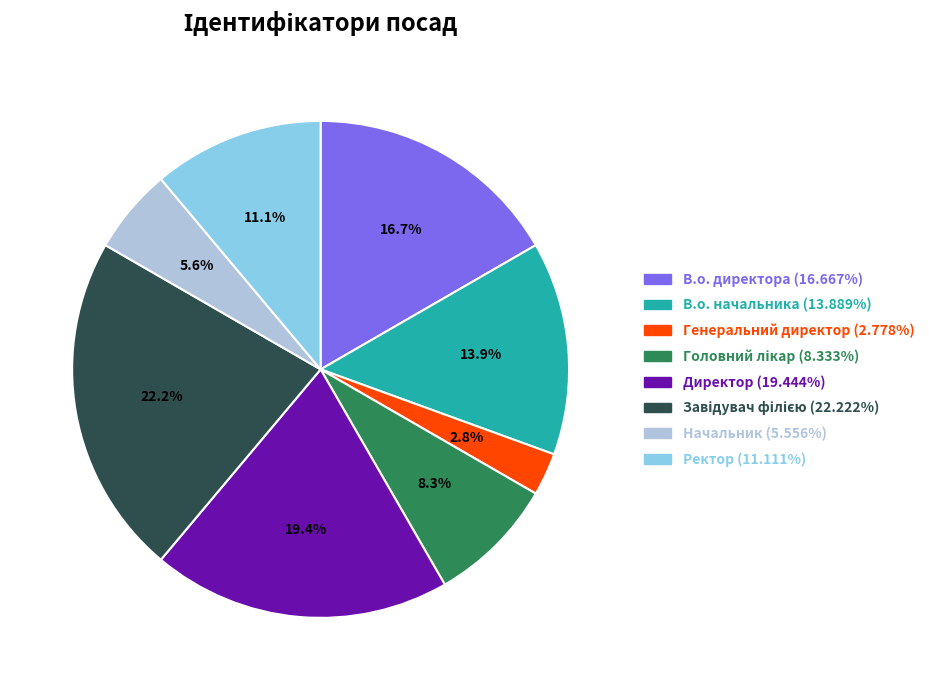

How many slices are in this pie chart?

8